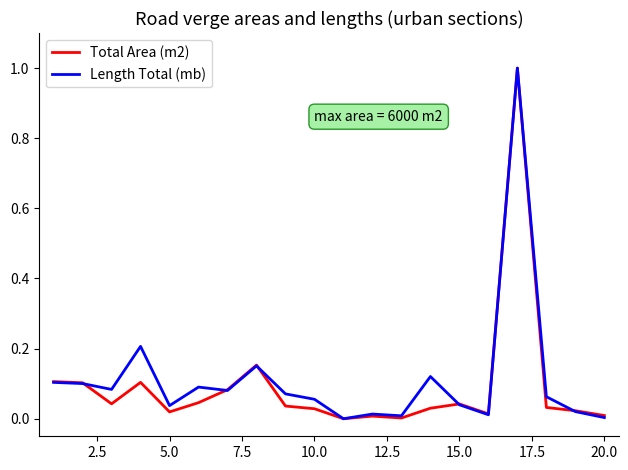

How many lines are shown in the chart?

2